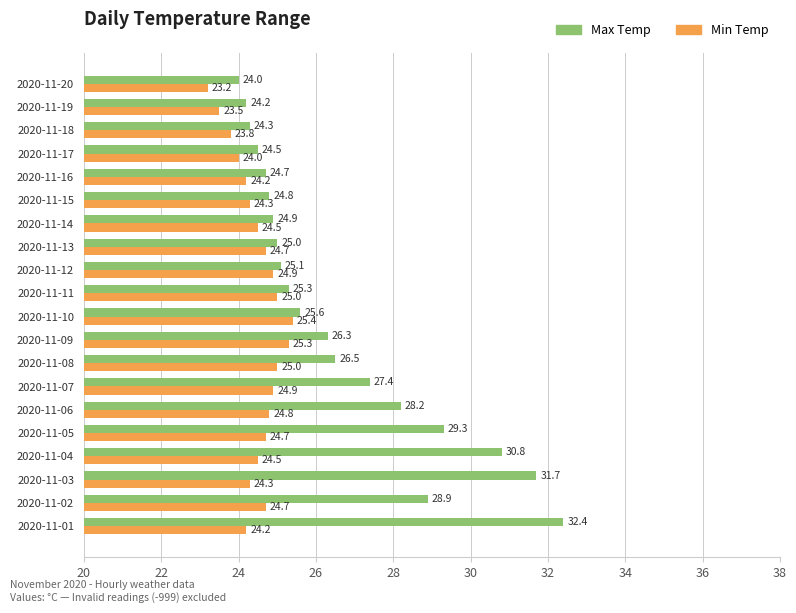

What is the total value across all series at 2020-11-01?

56.6